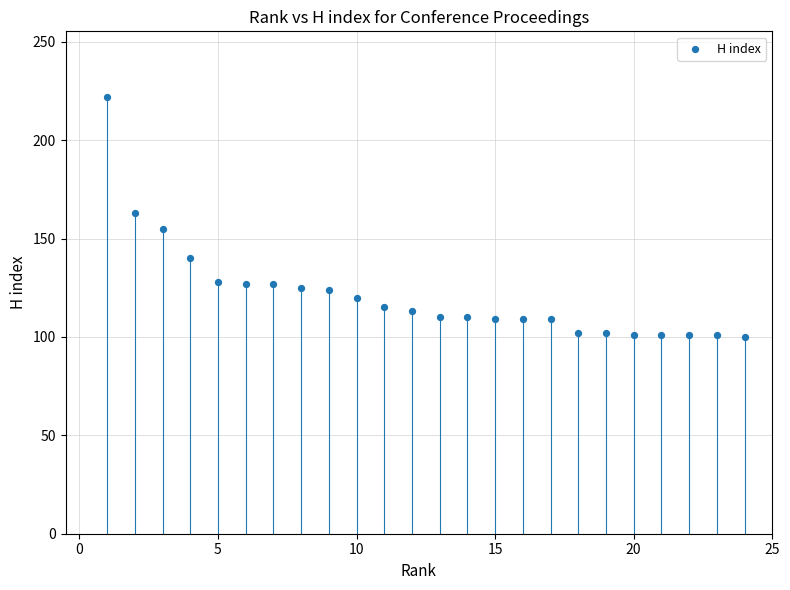

What is the range of X values (max minus min)?

23